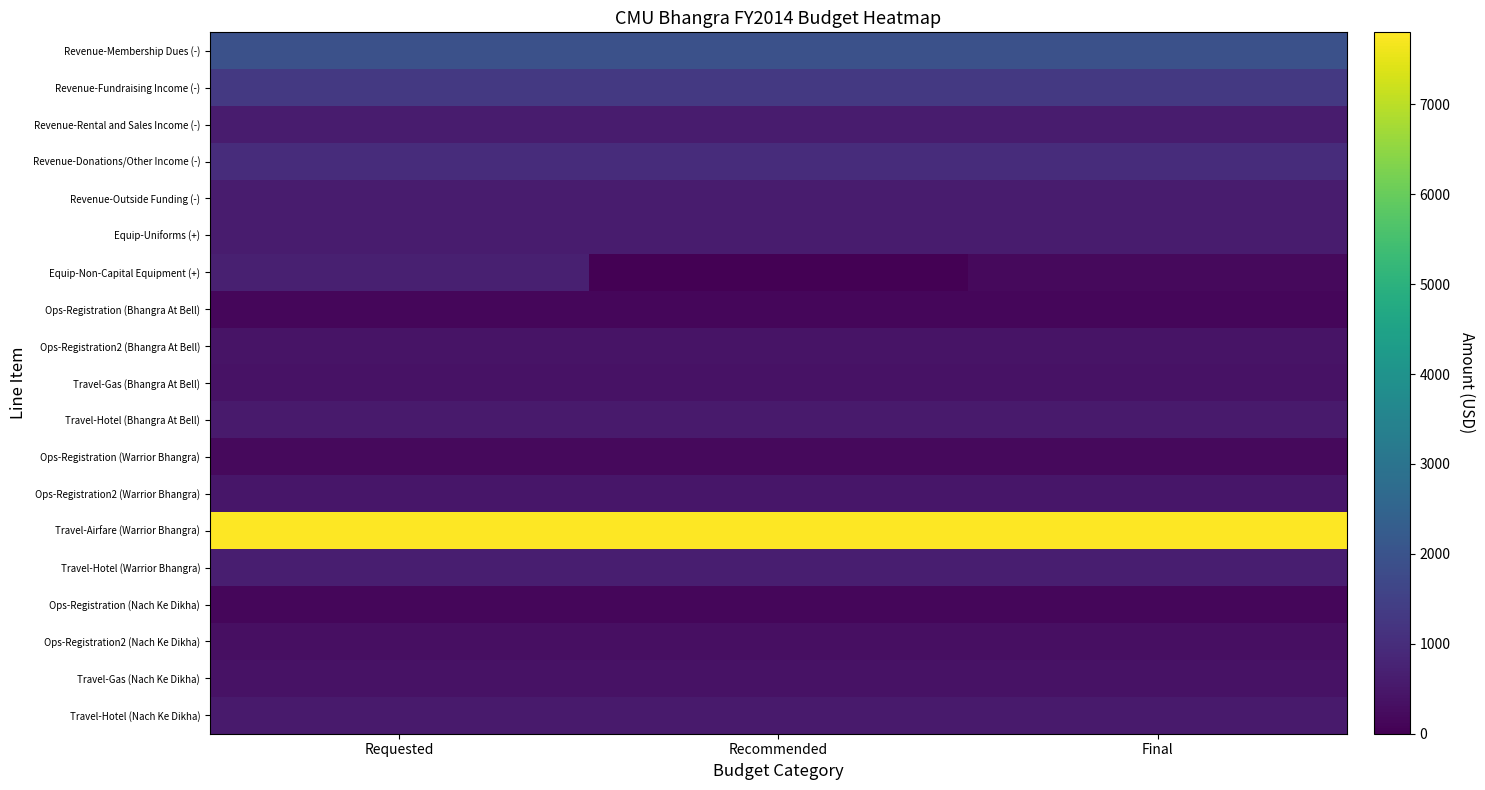

At how many categories does at least one series exceed 2077?

3